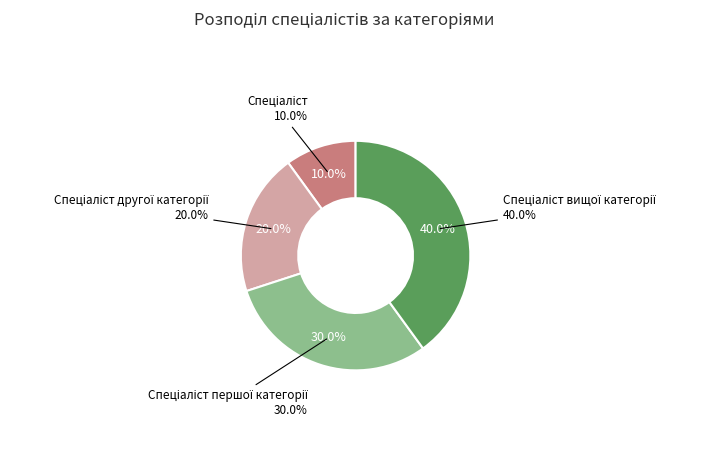

To the nearest percent, what is the combined percentage of Спеціаліст першої категорії and Спеціаліст другої категорії?

50%